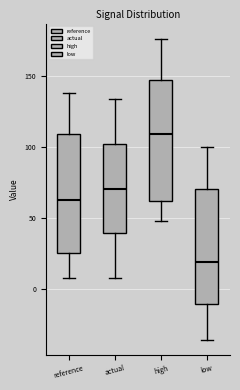

Where is the upper edge of the box for low on the y-axis? The values are not printed on the chart, so give them approximately, as read against the axis.

70